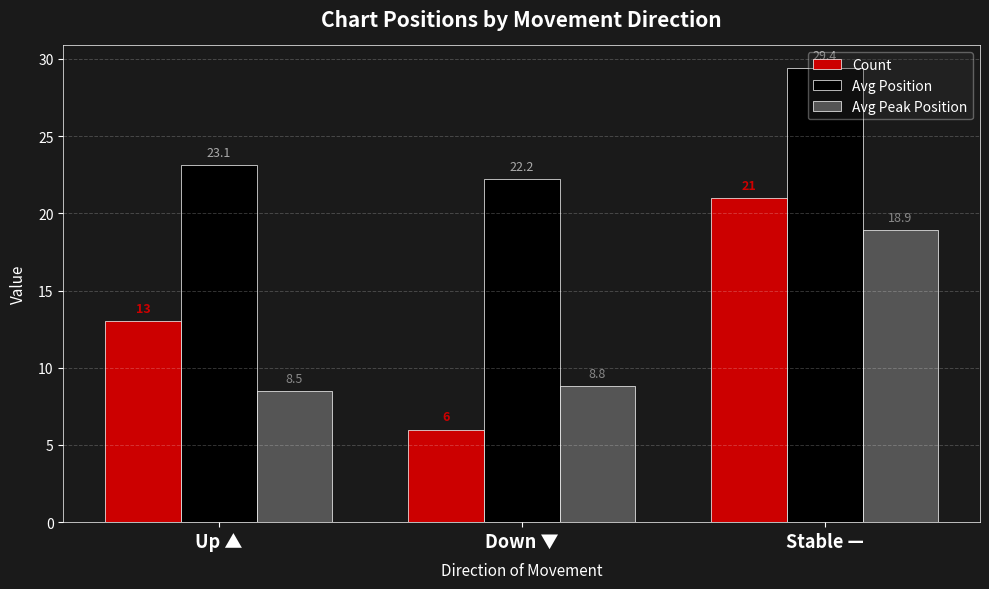

What are all the series names shown in the legend?

Count, Avg Position, Avg Peak Position